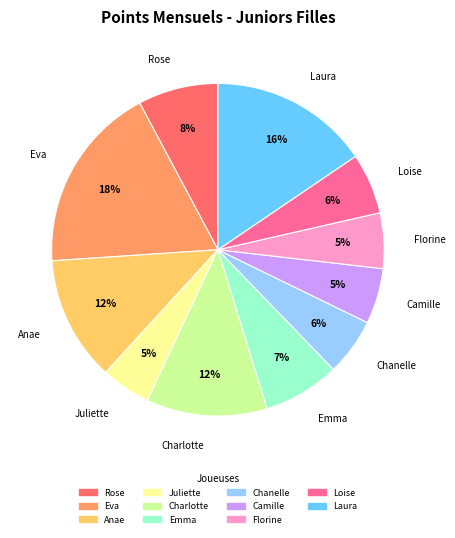

Approximately how many times larger is the value at Juliette compared to Laura?

0.3